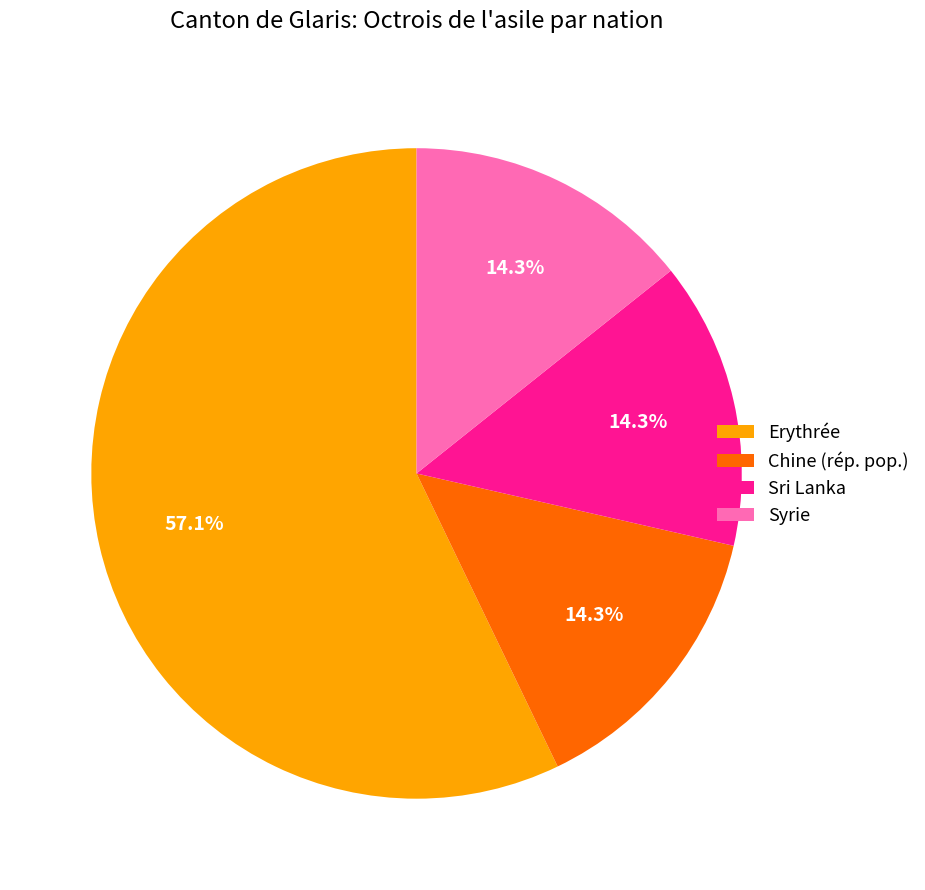

How many slices are in this pie chart?

4